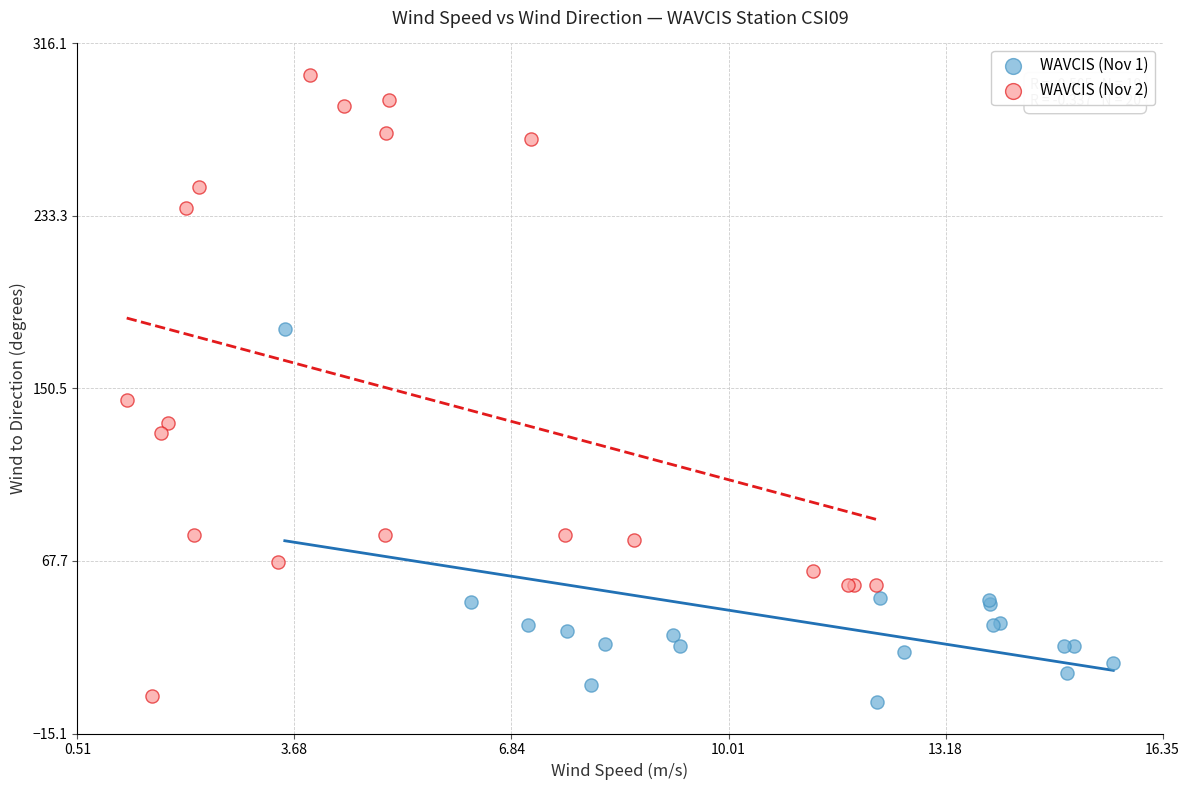

Which series has the largest Y range (max minus min)?

WAVCIS (Nov 2)